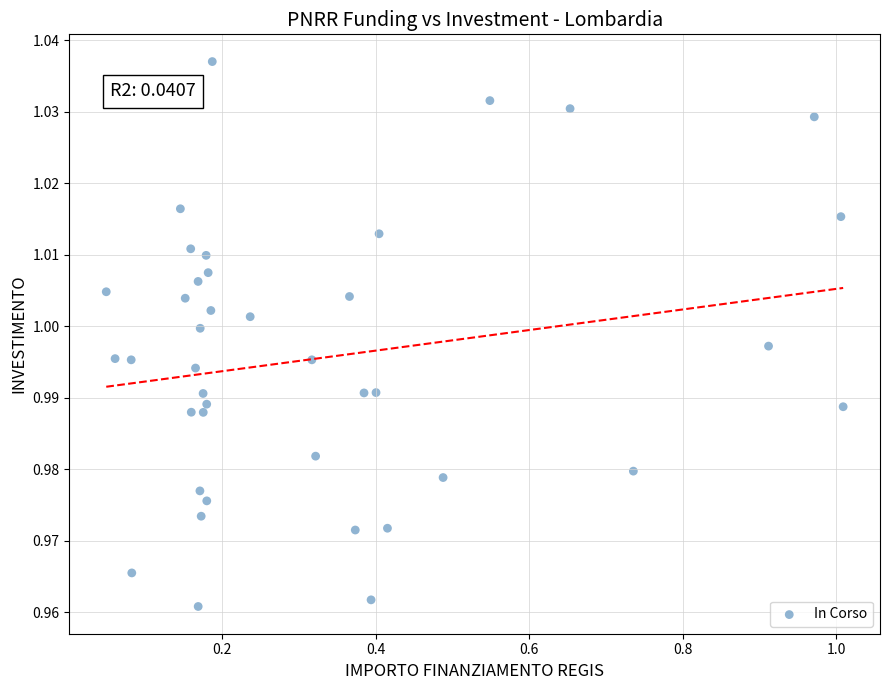

How many points are shown in the scatter plot?

40